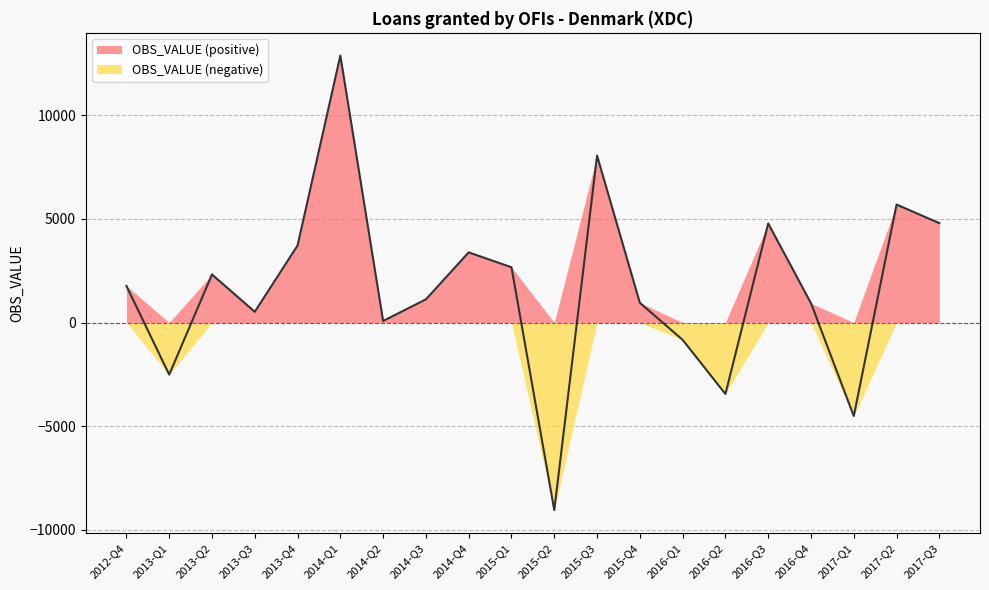

Reading right to left, transcribe all the data shown in this chart.

4791	5688	-4508	931	4778	-3445	-835	952	8050	-9043	2664	3383	1118	76	12872	3714	518	2317	-2511	1765